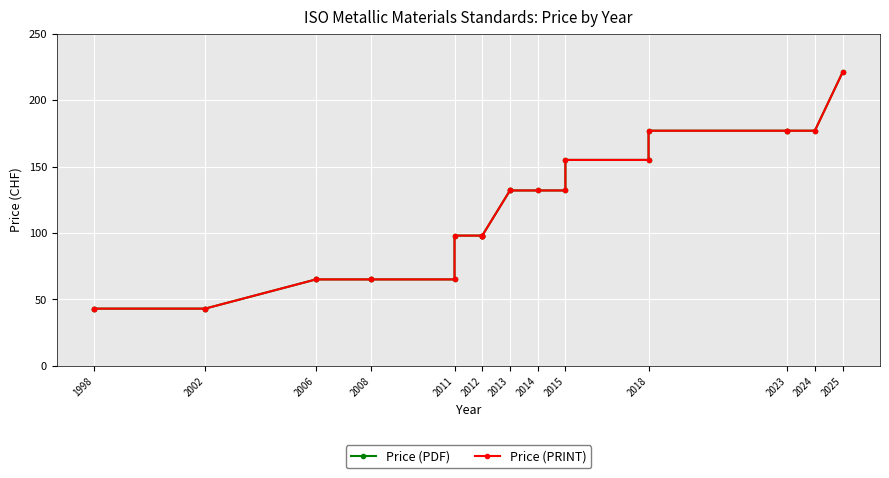

Read the Price (PDF) value at 2012, to the nearest 10.

100